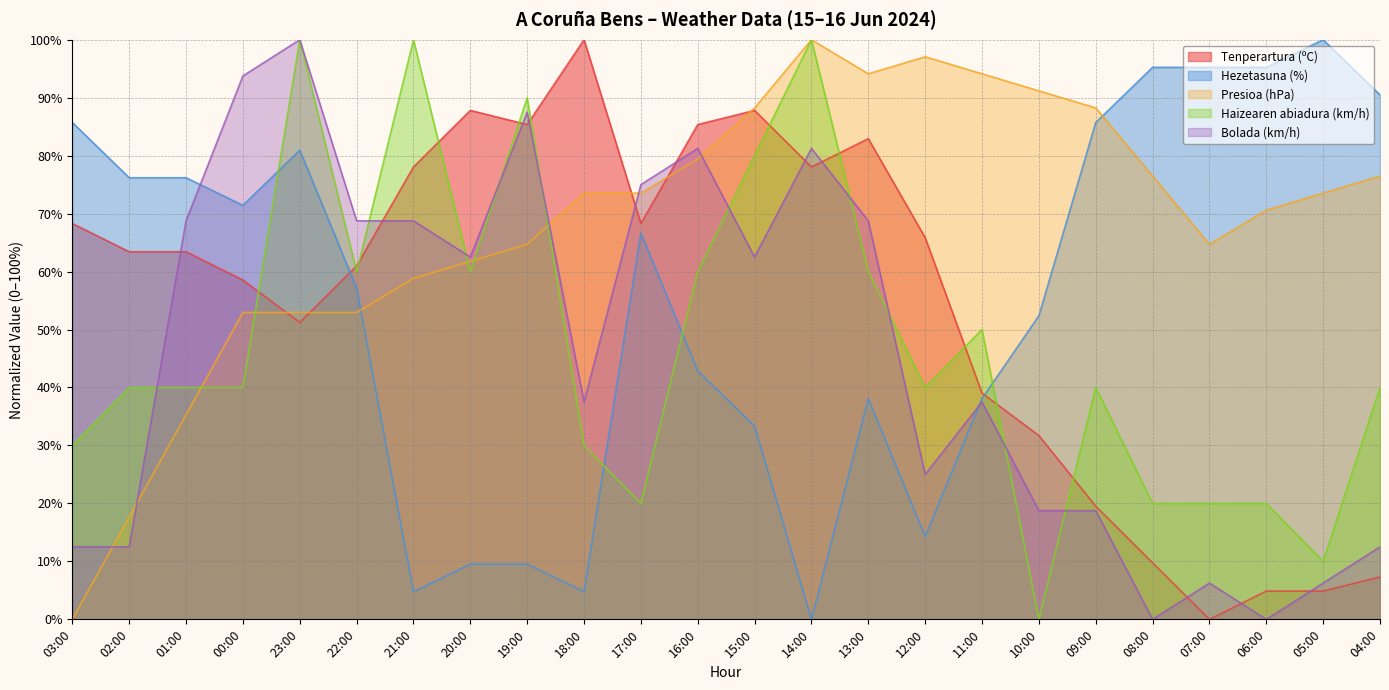

At which category does Presioa (hPa) reach its first local peak?

14:00